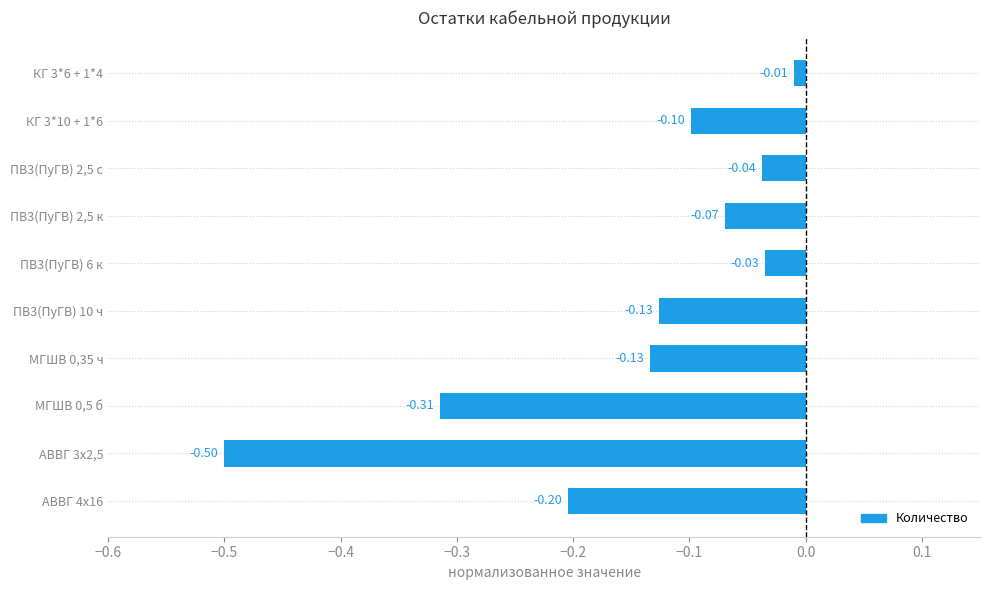

What is the difference between the maximum and second lowest values?

0.3